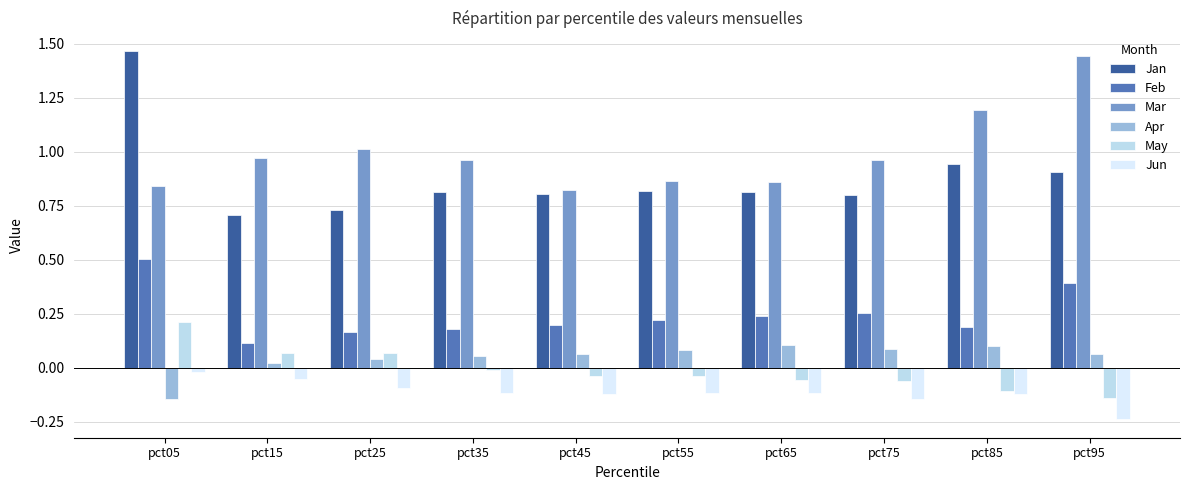

The value of Jun at pct65 is -0.1. True or false?

True